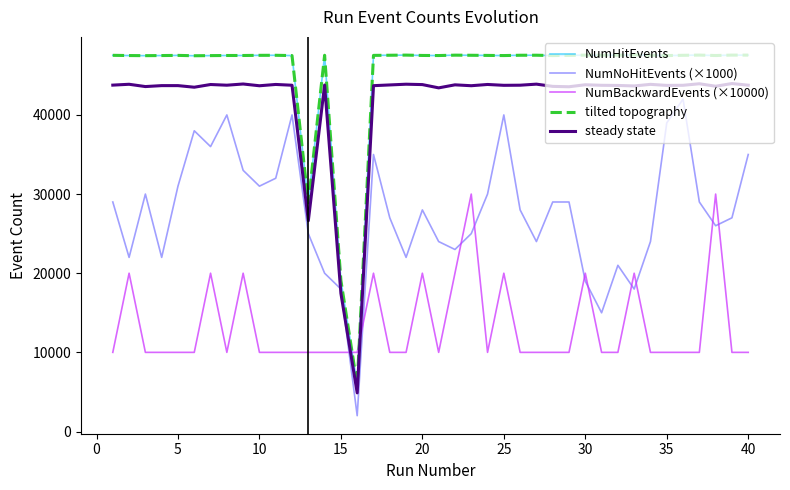

What is the difference between the maximum and minimum values in the NumNoHitEvents (×1000) series?

40000